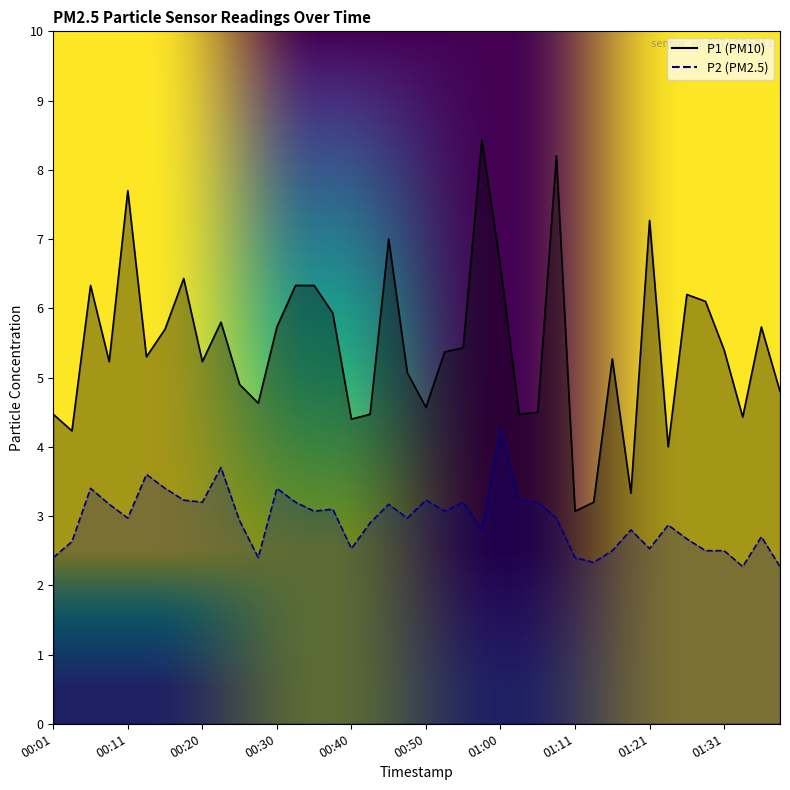

Which series changed the most between 00:33 and 00:40?

P1